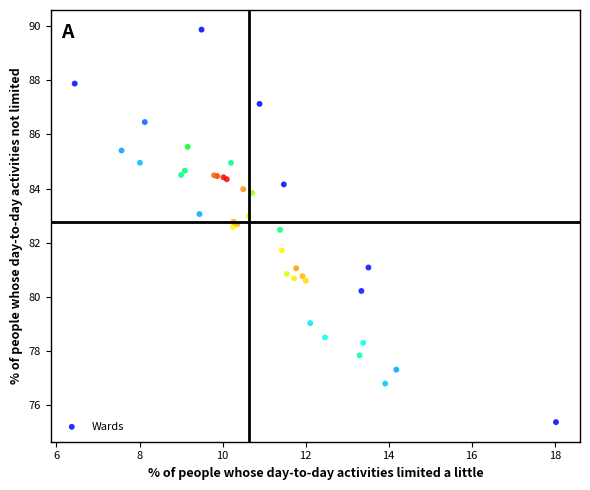

What Y value in the scatter plot is closest to 82?

81.7